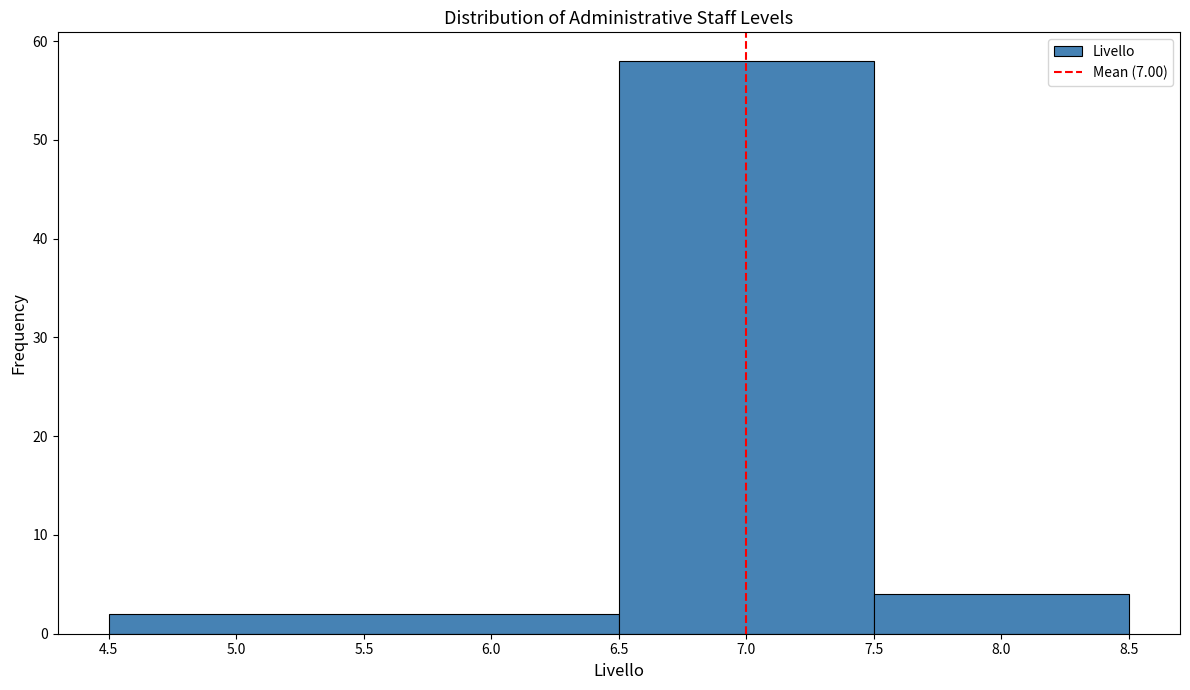

What is the height of the bar covering 7.5 to 8.5 on the x-axis? The values are not printed on the chart, so give them approximately, as read against the axis.

4